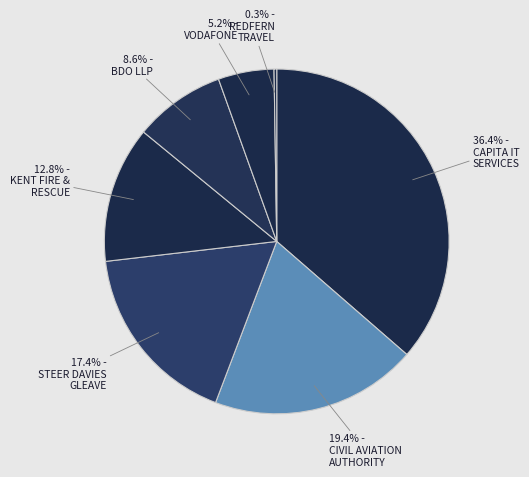

Is there any slice that represents more than half of the pie?

No